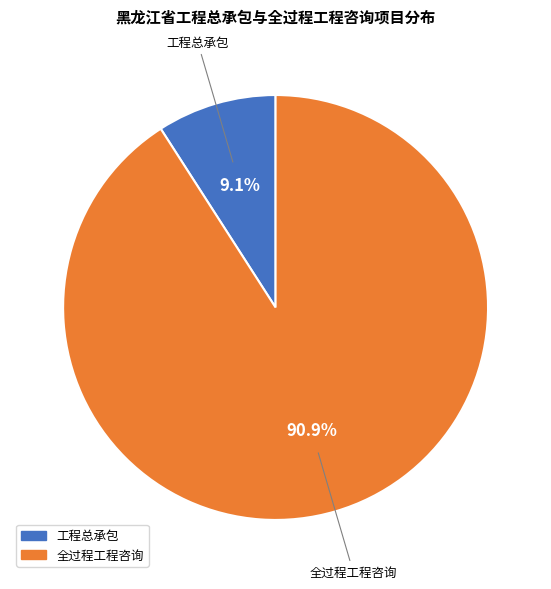

True or false: 全过程工程咨询 accounts for 91% of the total.

True